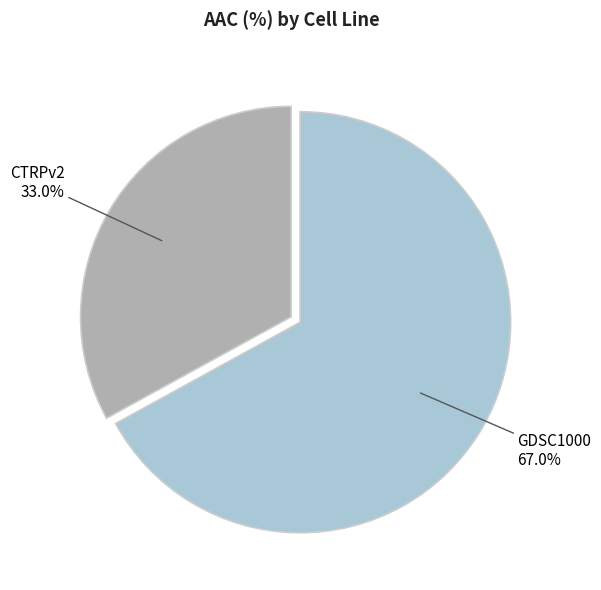

What percentage is the CTRPv2 slice, to the nearest percent?

33%